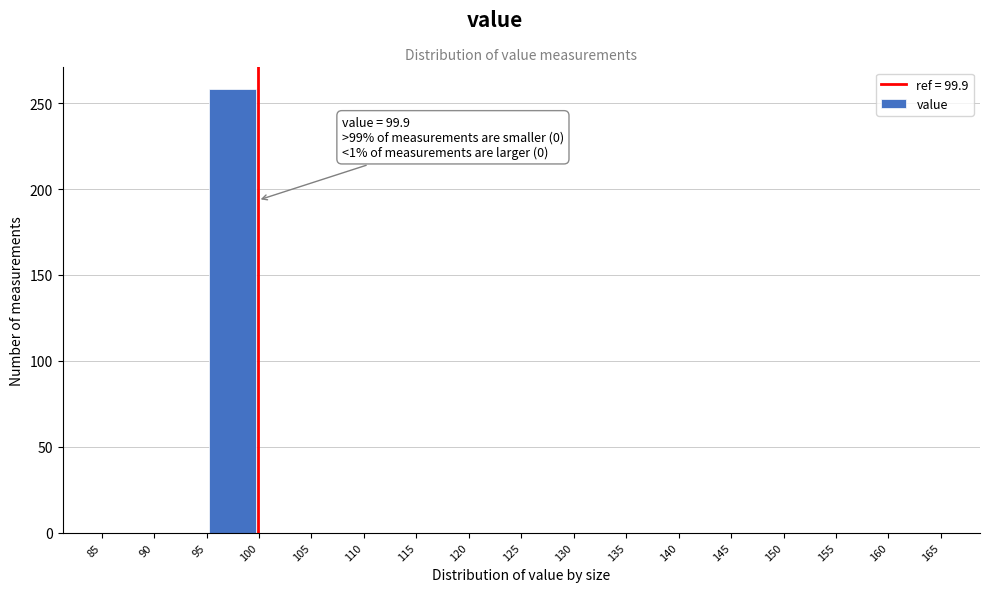

Over which range of the x-axis is the bar tallest?

95 to 100